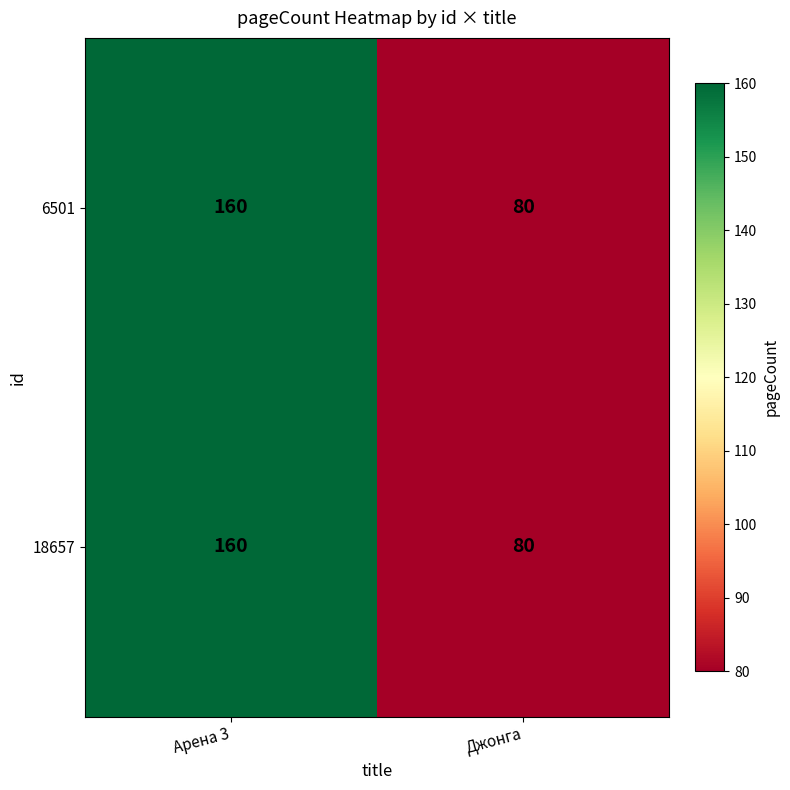

What is the average value of the 6501 series?

120